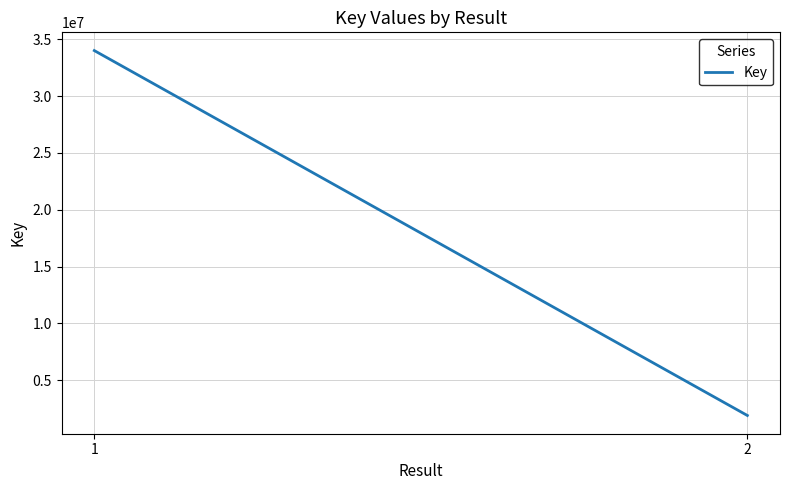

At which category does the chart reach its peak across all series?

1